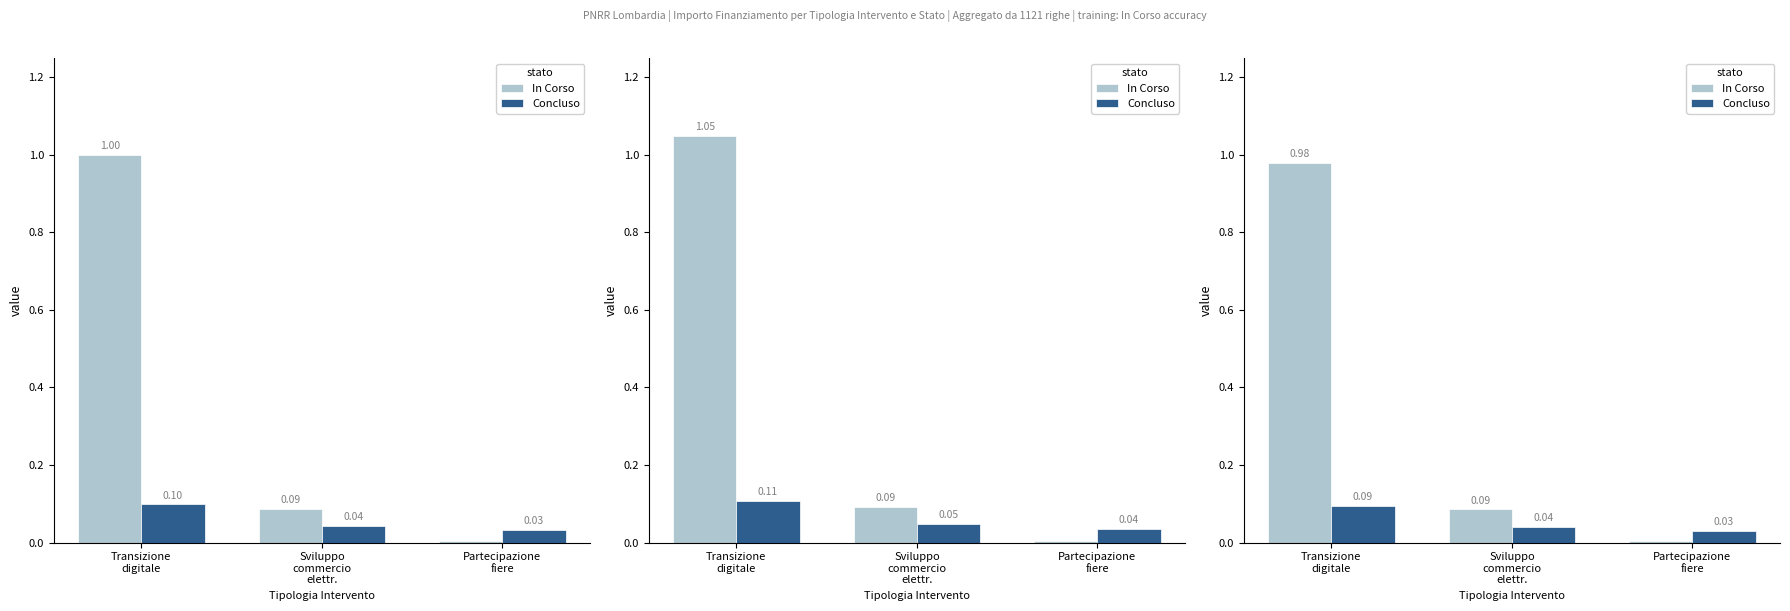

Which series has the largest total across all categories?

In Corso